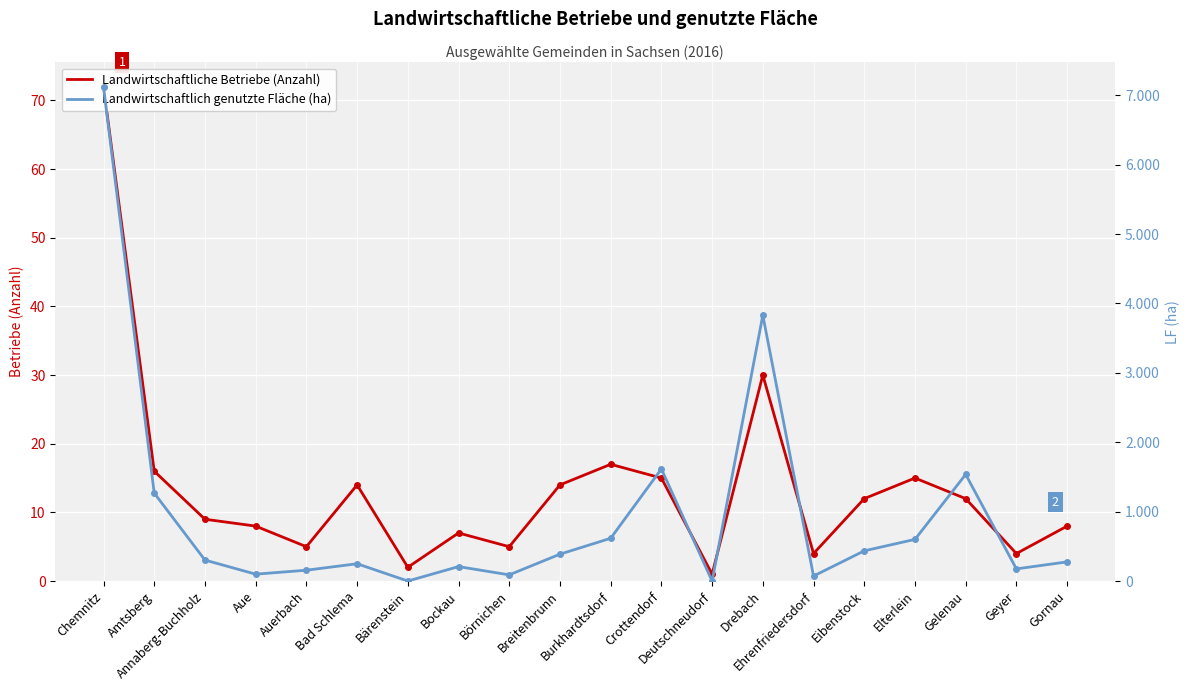

Is it true that Landwirtschaftlich genutzte Fläche (ha) equals 7118 at Chemnitz?

True